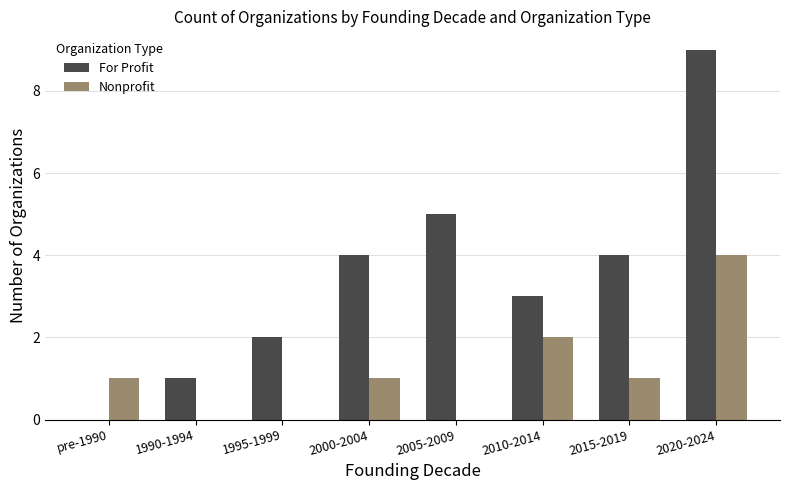

Which series has the largest total across all categories?

For Profit